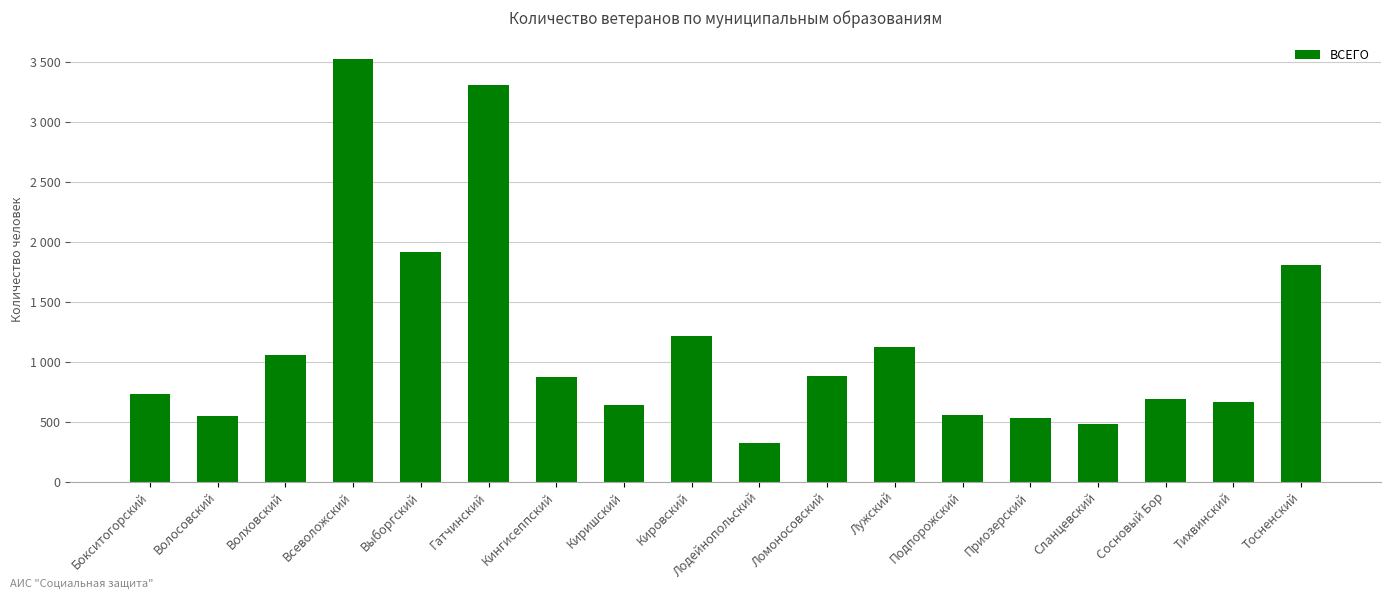

List the labels in order of value, smallest first.

Лодейнопольский, Сланцевский, Приозерский, Волосовский, Подпорожский, Киришский, Тихвинский, Сосновый Бор, Бокситогорский, Кингисеппский, Ломоносовский, Волховский, Лужский, Кировский, Тосненский, Выборгский, Гатчинский, Всеволожский